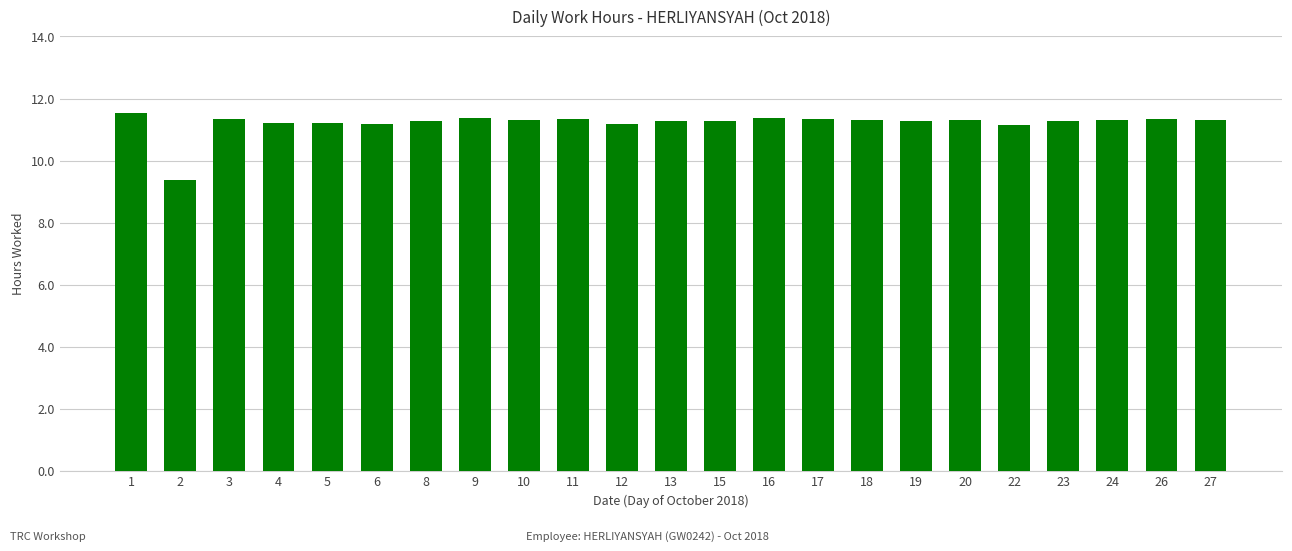

What is the average value?

11.2